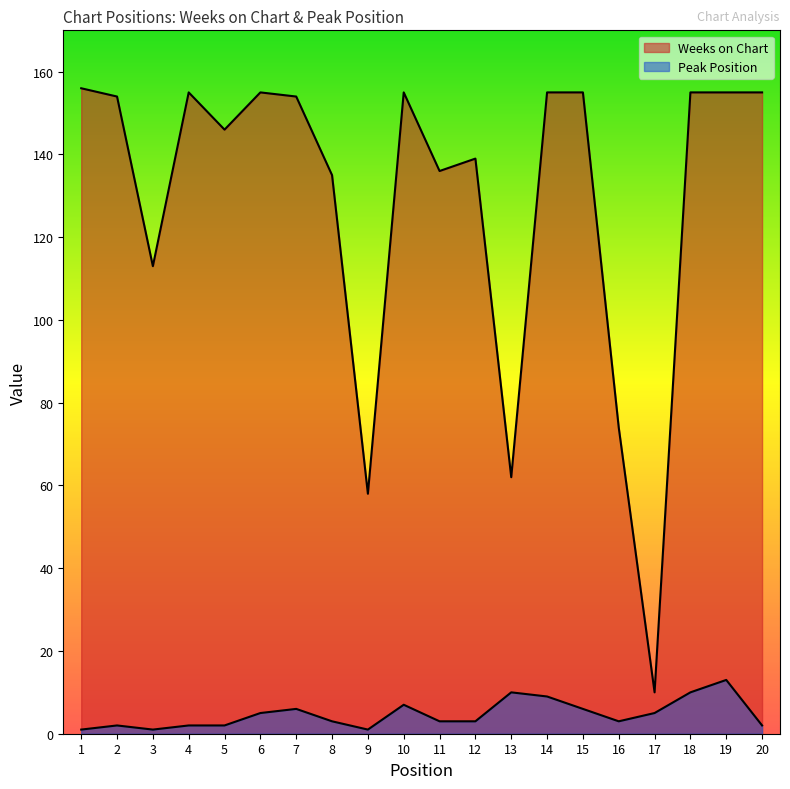

At which label is Weeks on Chart closest to 83?

16